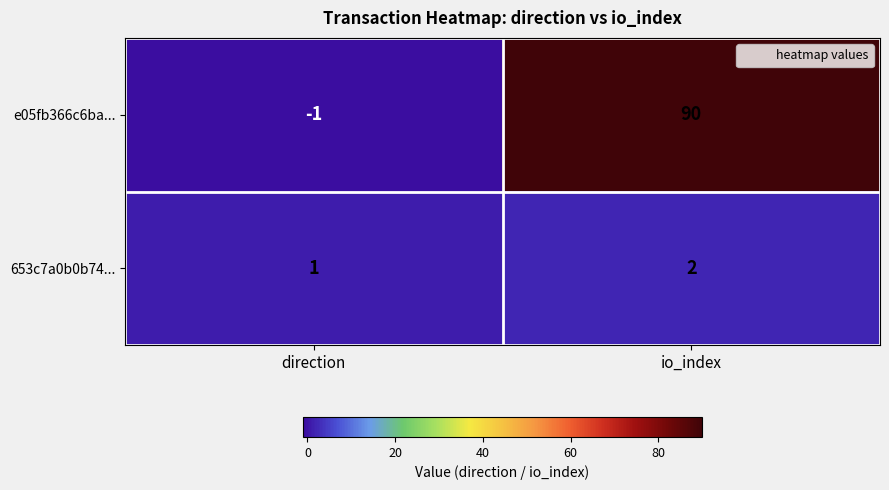

Which label corresponds to the largest value in the chart?

io_index